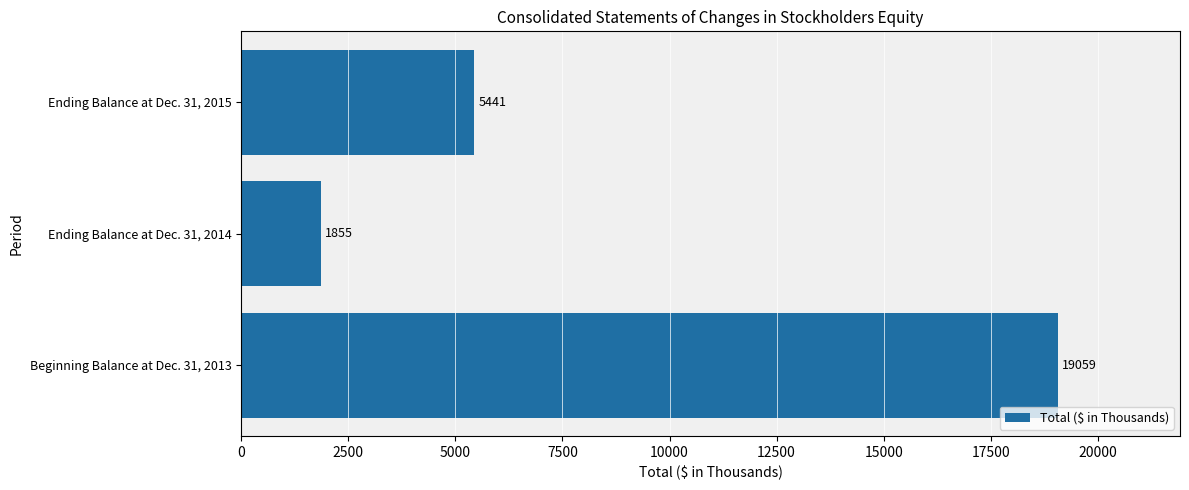

Between Beginning Balance at Dec. 31, 2013 and Ending Balance at Dec. 31, 2014, which is larger?

Beginning Balance at Dec. 31, 2013